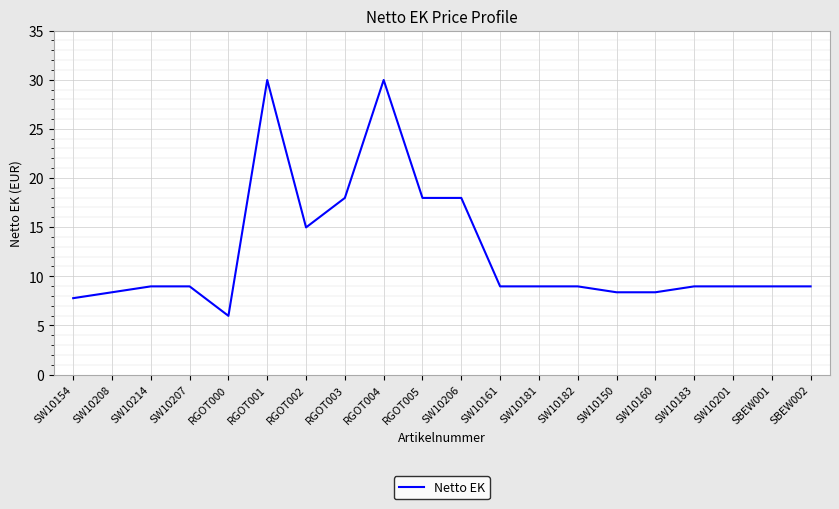

How many lines are shown in the chart?

1